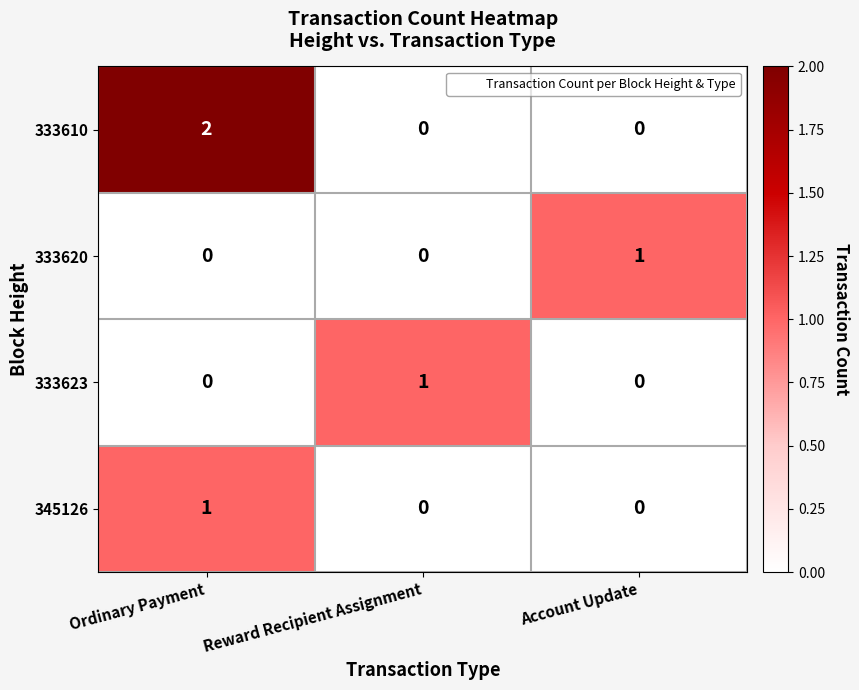

Which label corresponds to the largest value in the chart?

Ordinary Payment